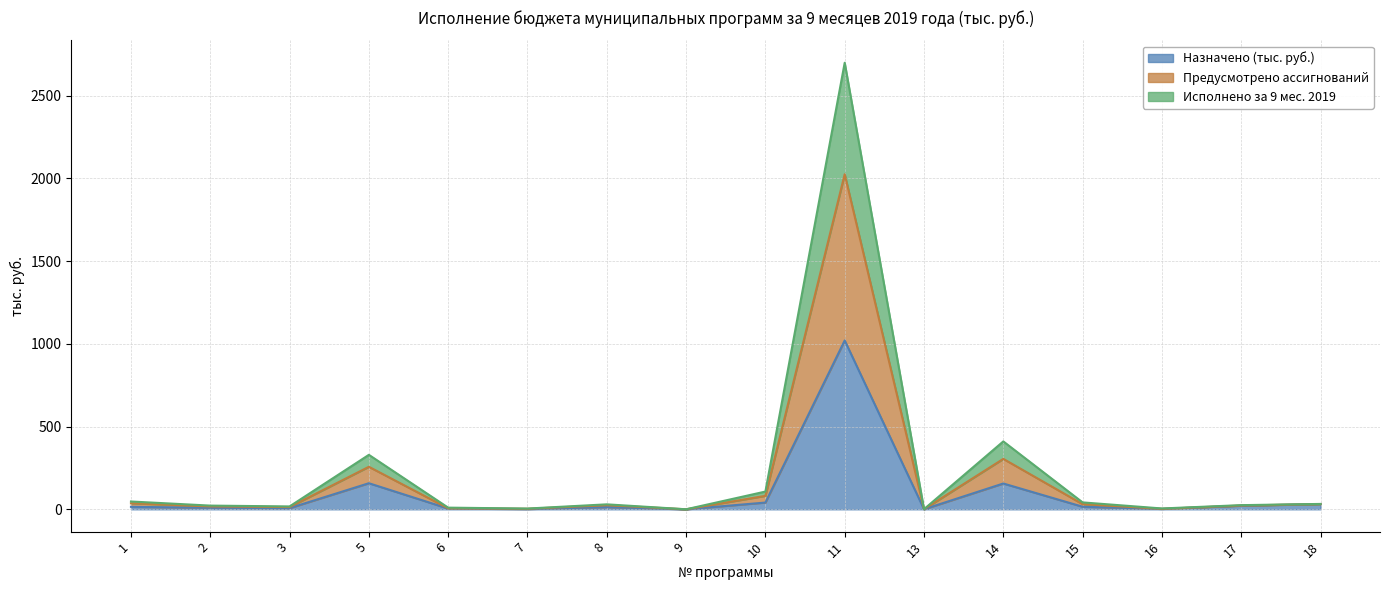

True or false: Предусмотрено ассигнований and Исполнено за 9 мес. 2019 cross at least once.

False